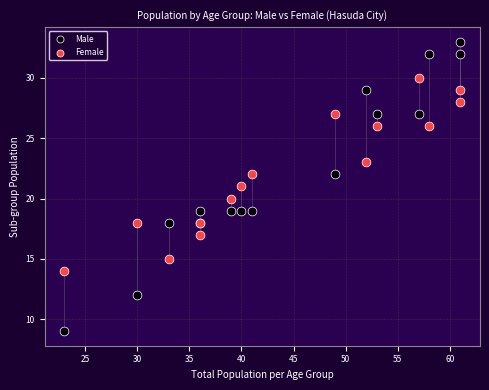

Which series has the widest spread of Y values?

Male